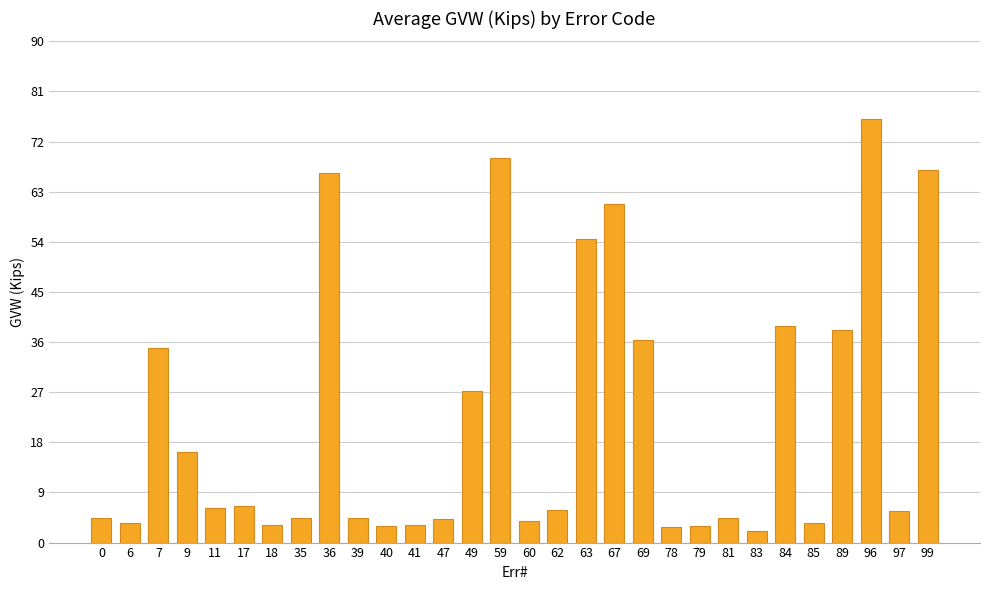

What is the greatest value displayed?

76.1